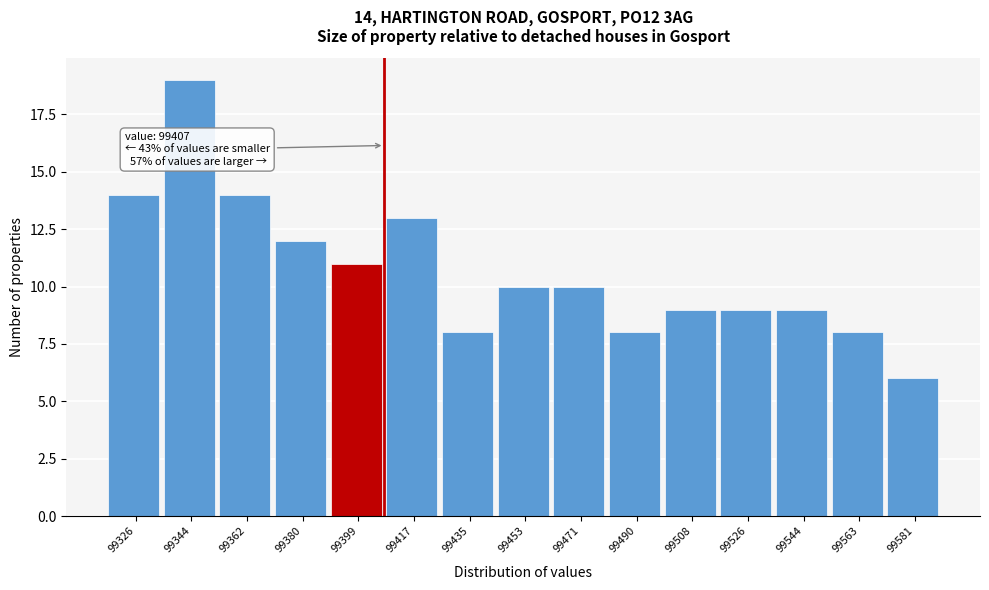

Which range on the x-axis has the tallest bar?

99334 to 99352